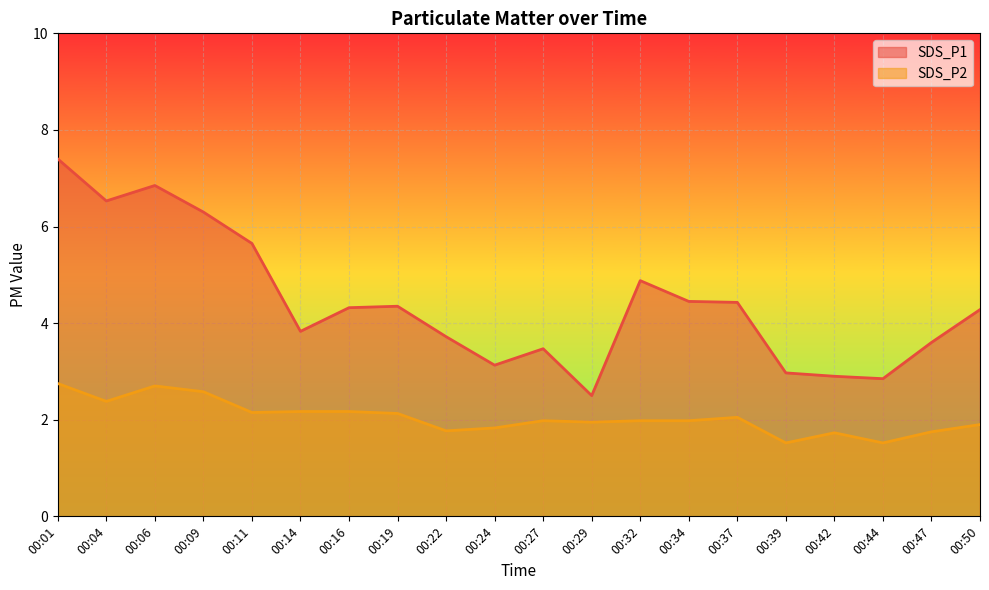

True or false: SDS_P1 and SDS_P2 intersect in this chart.

False